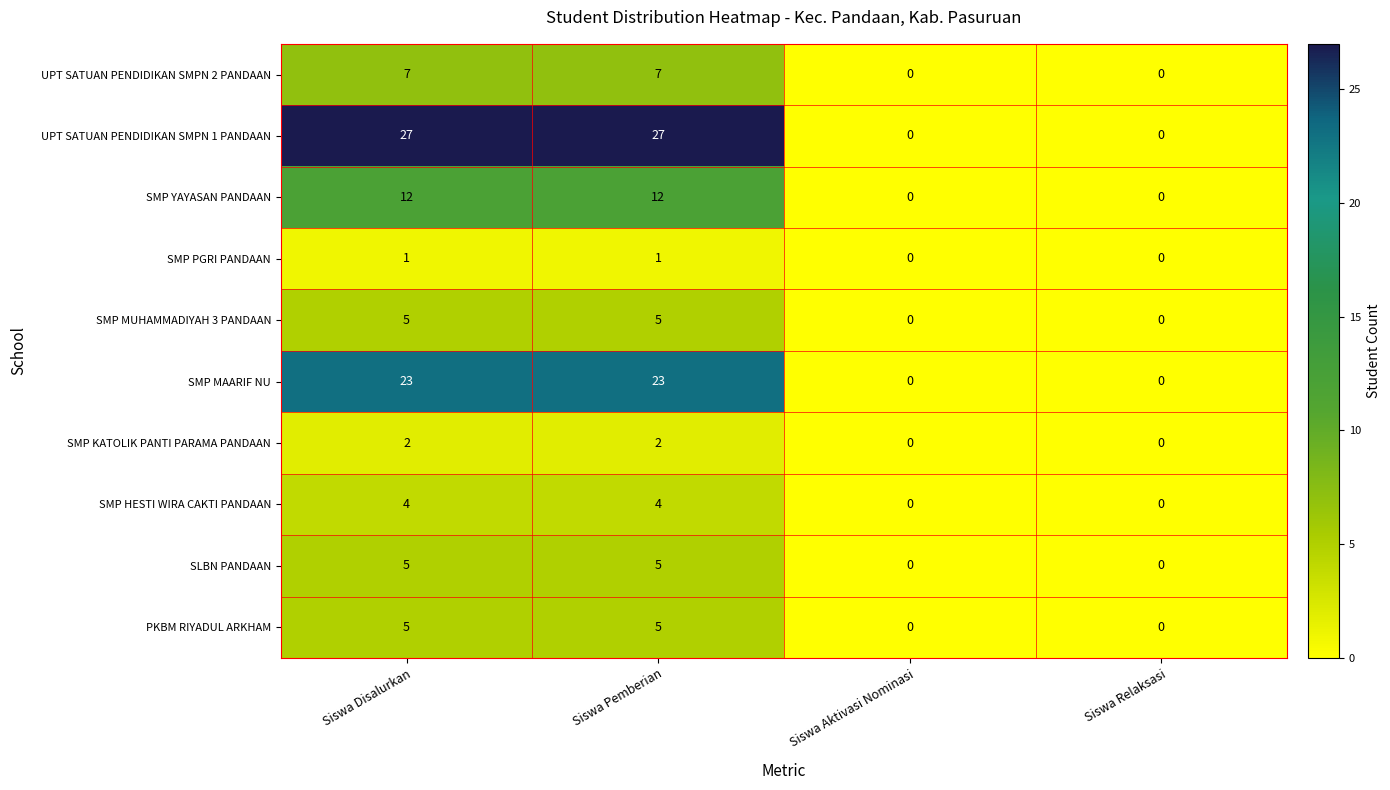

The UPT SATUAN PENDIDIKAN SMPN 1 PANDAAN series shows 27 at Siswa Disalurkan. True or false?

True